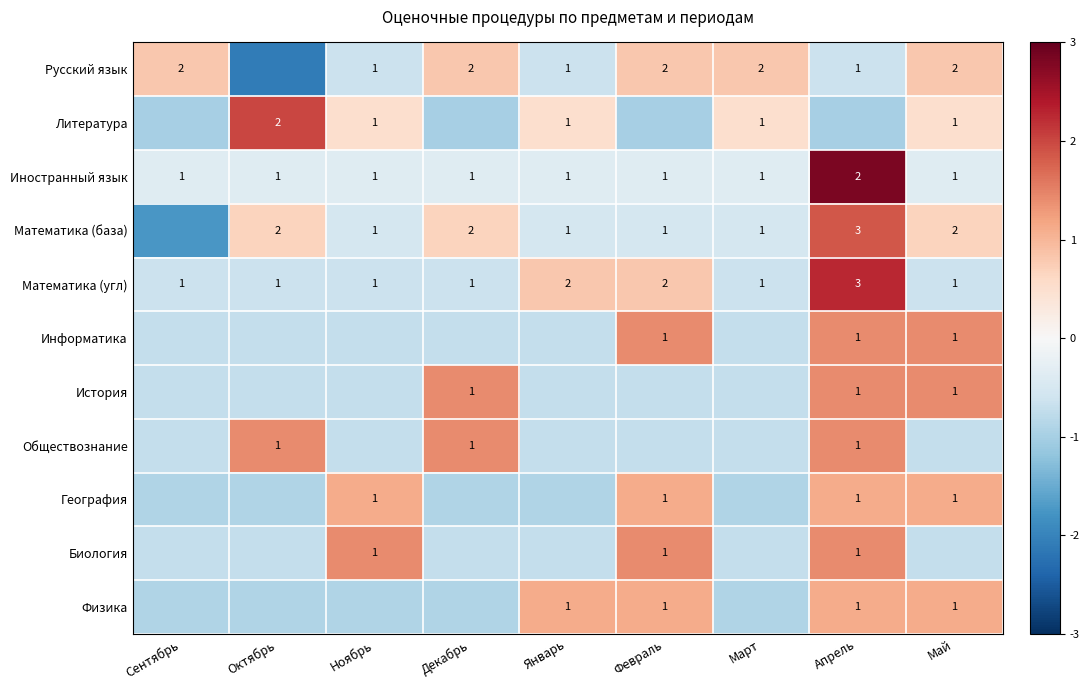

Which label corresponds to the largest value in the chart?

Апрель